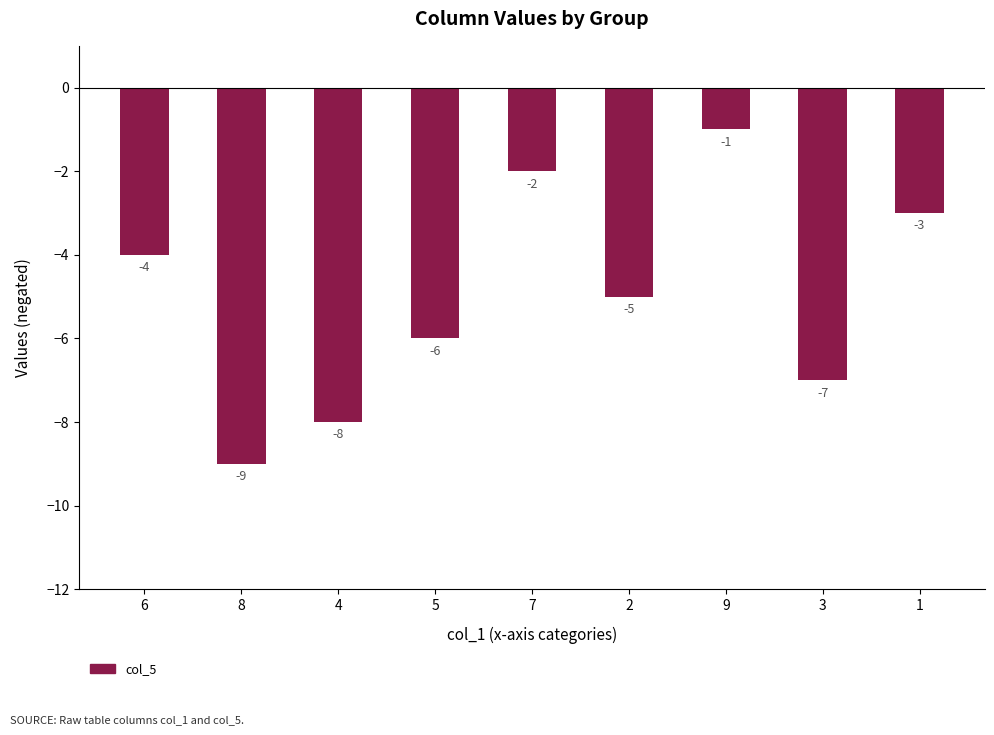

Are the bars grouped side by side (vs. stacked)?

No